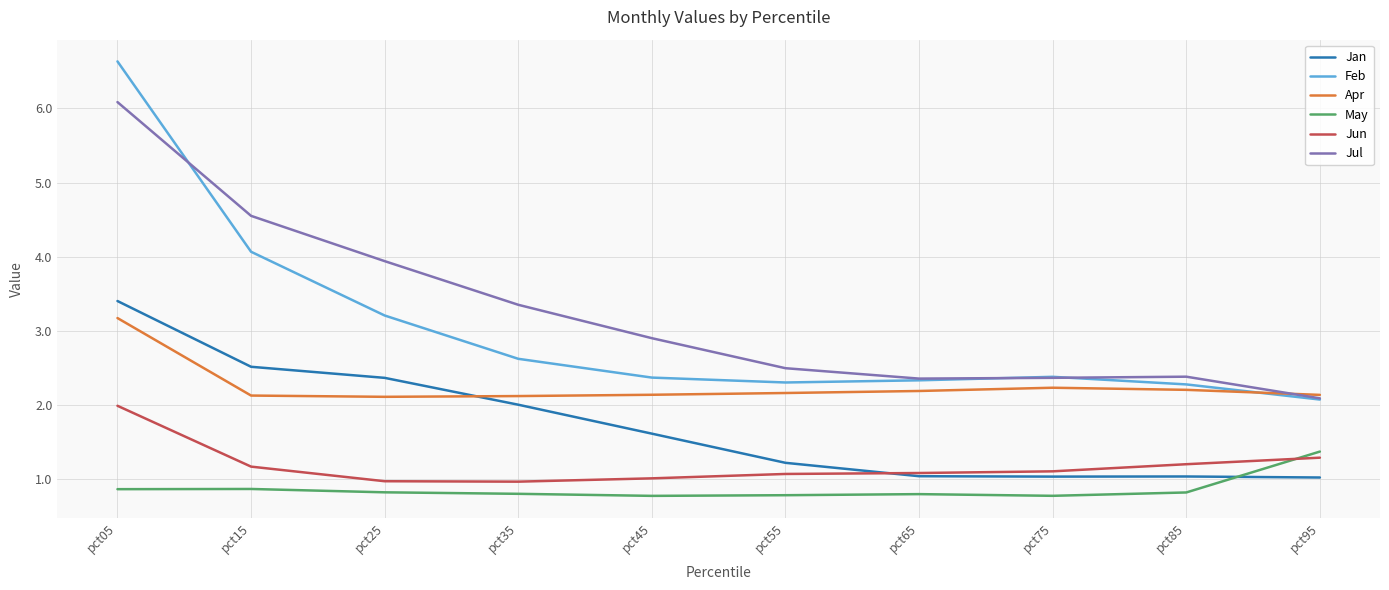

What are all the series names shown in the legend?

Jan, Feb, Apr, May, Jun, Jul